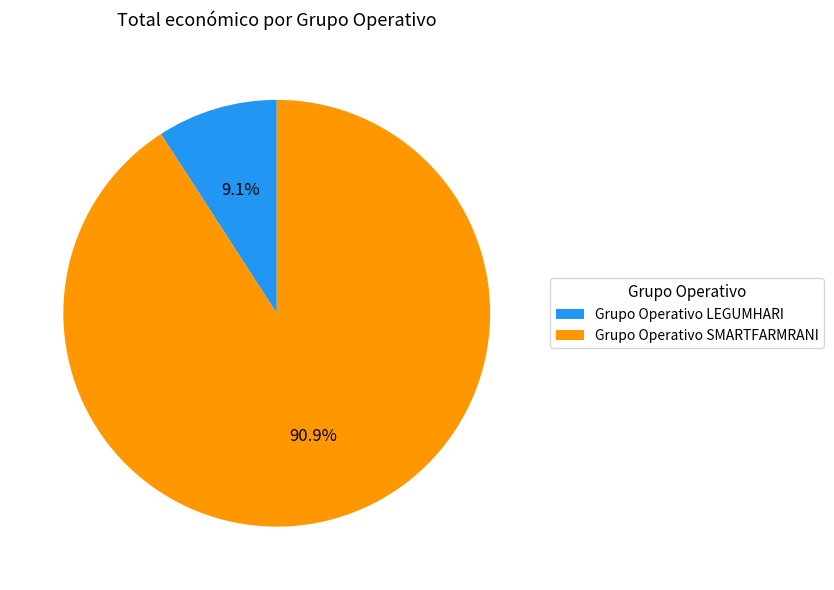

Count the number of slices in the pie.

2